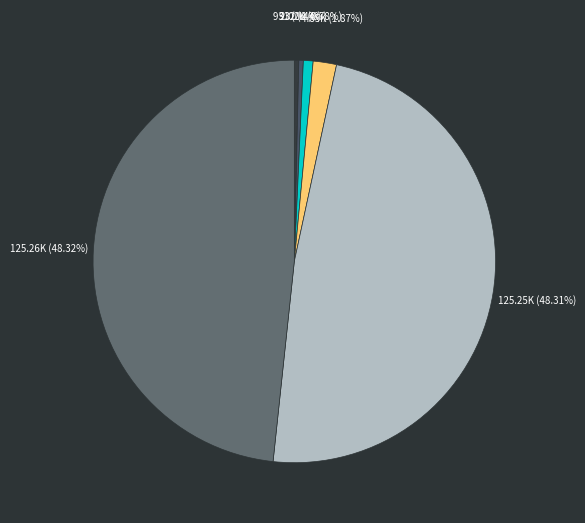

What is the smallest slice in the pie chart?

SOUTH CHANNEL PILE LIGHT